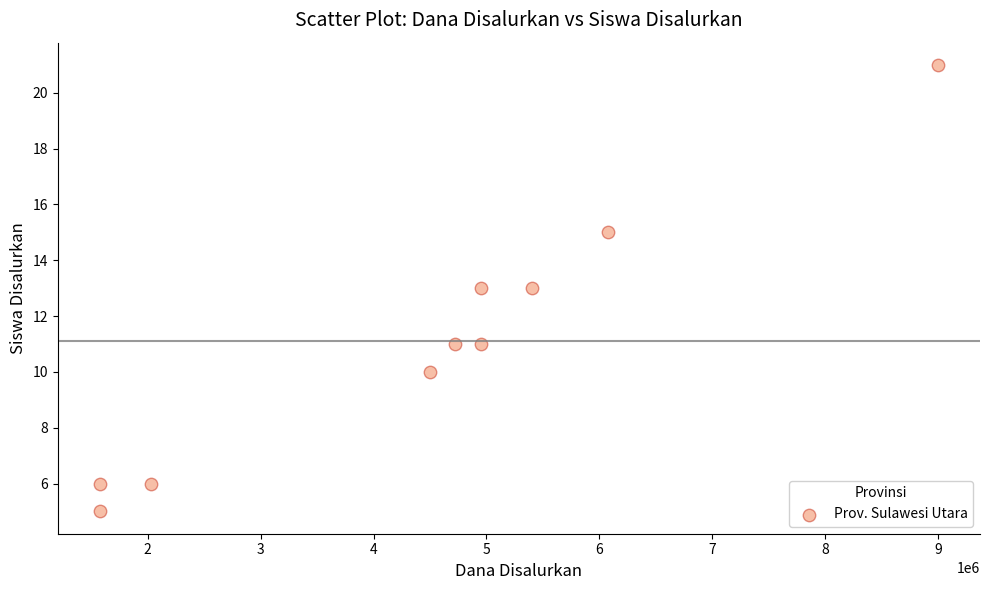

What is the average Y value?

11